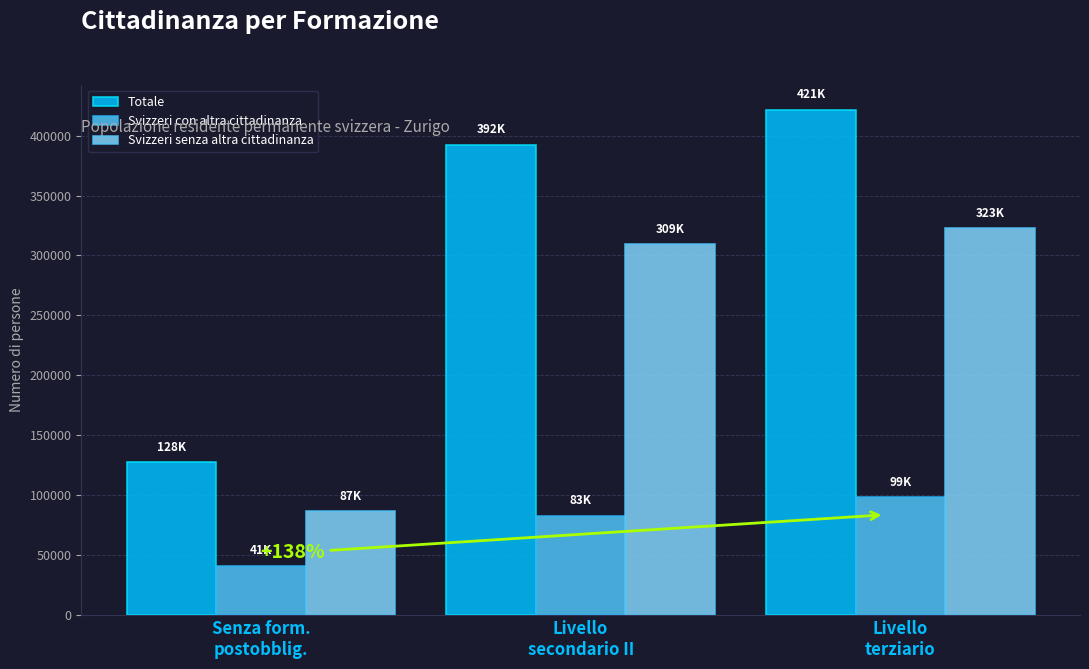

How many data points does each series have?

3